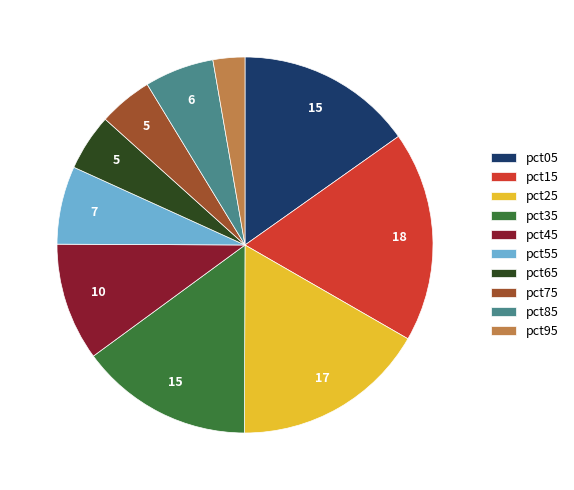

Is it true that pct55 is 20% of the pie?

False